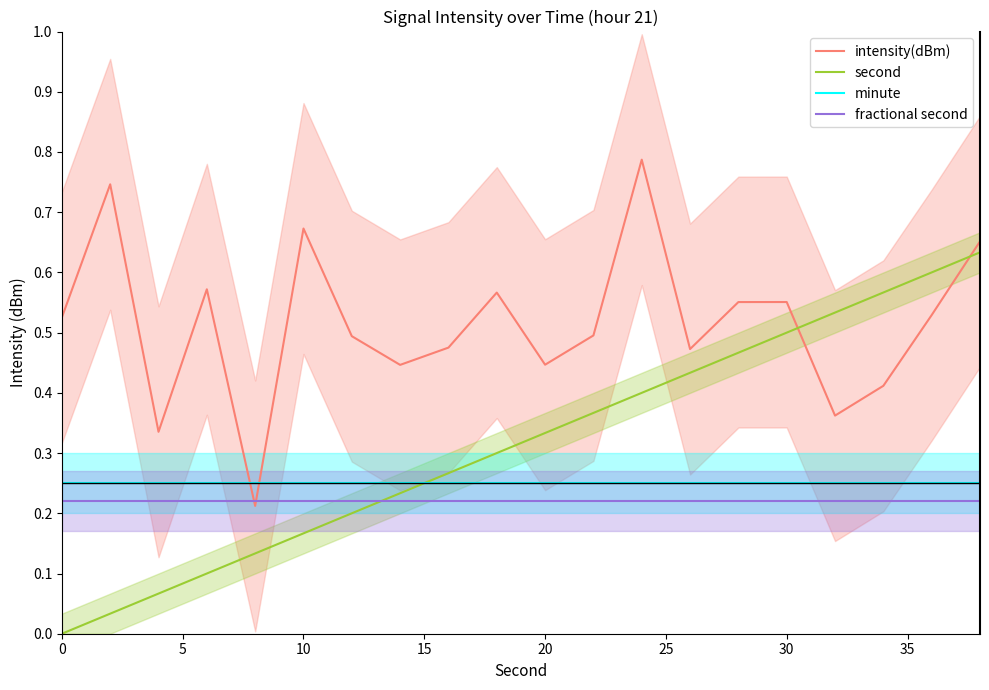

The second series shows 0.0 at 0. True or false?

True